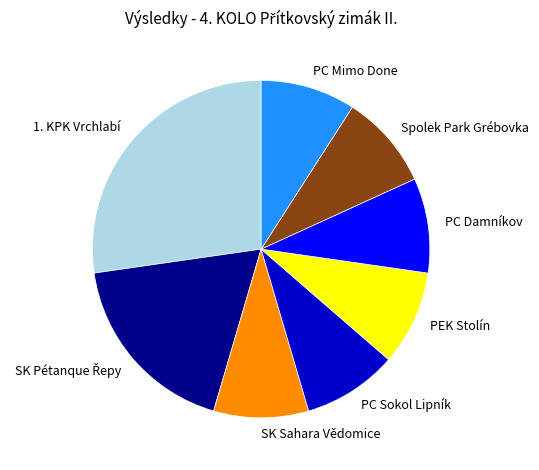

Which slice is the largest?

1. KPK Vrchlabí